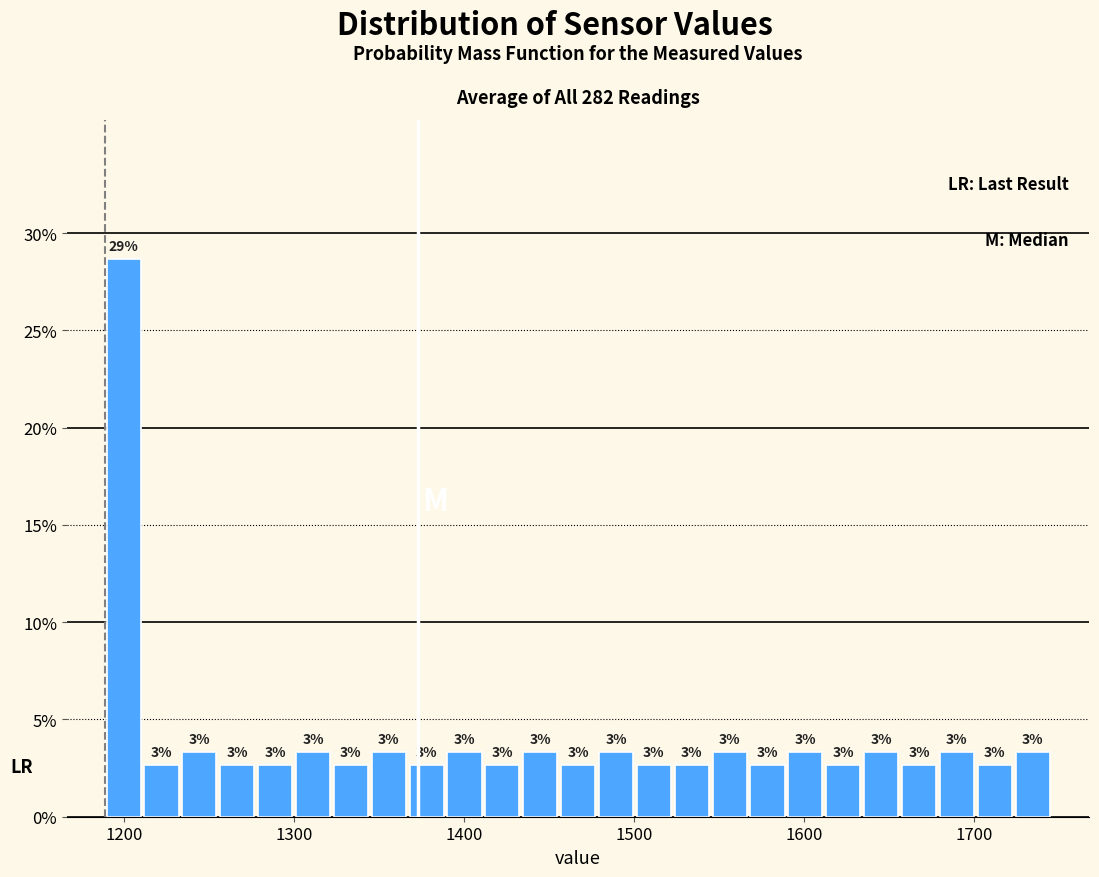

Around what value on the x-axis is the tallest bar? Give the approximate position of its centre, as read against the axis.

1200